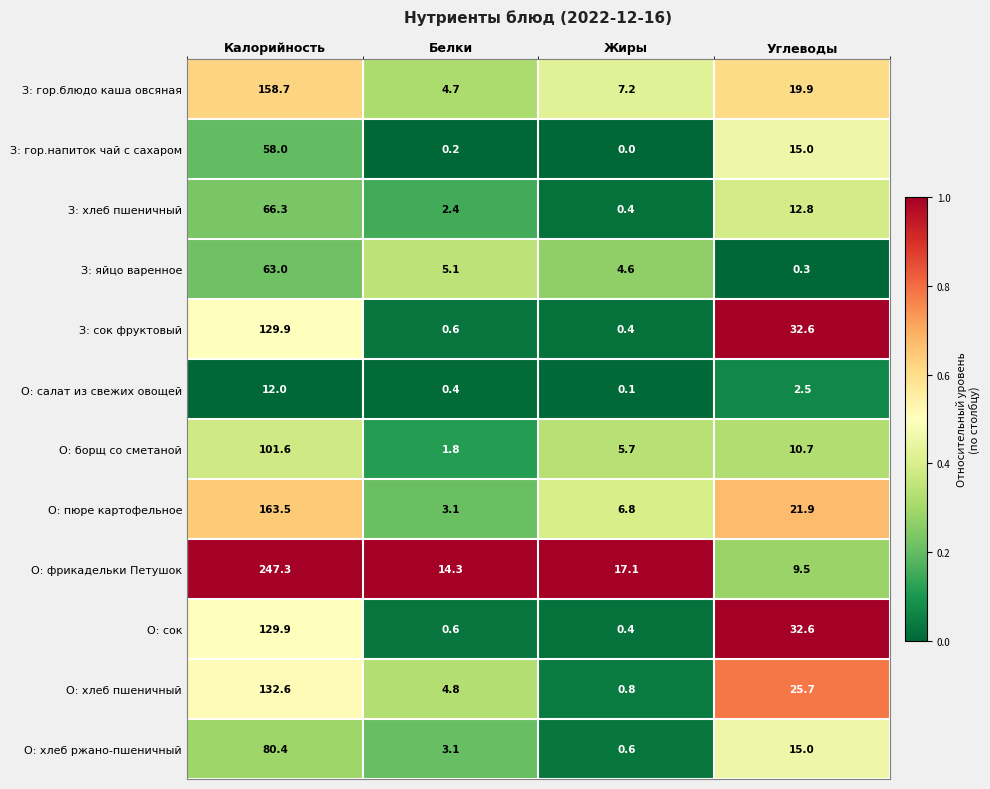

True or false: О: сок has a value of 129.9 at Калорийность.

True